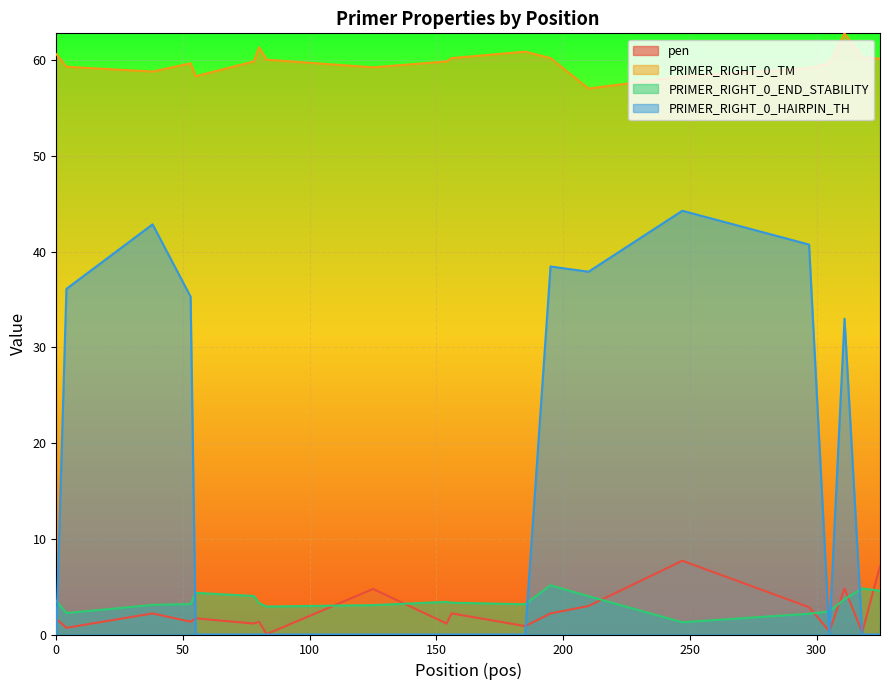

What is the difference between the highest and lowest values at 297?

57.0